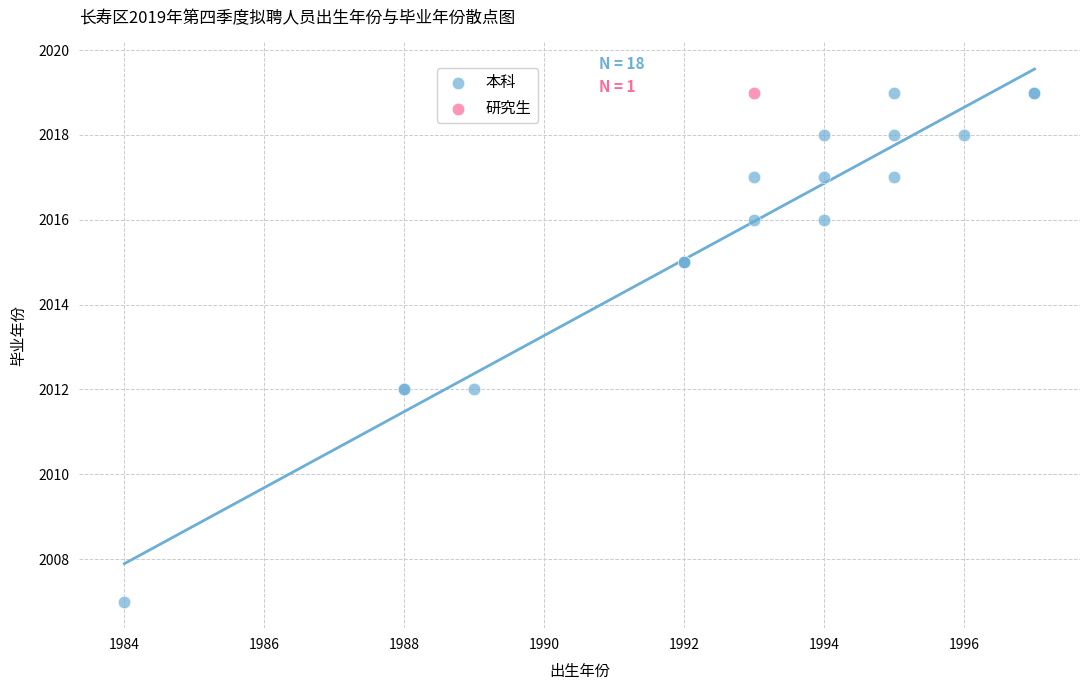

What are all the series names shown in the legend?

本科, 研究生